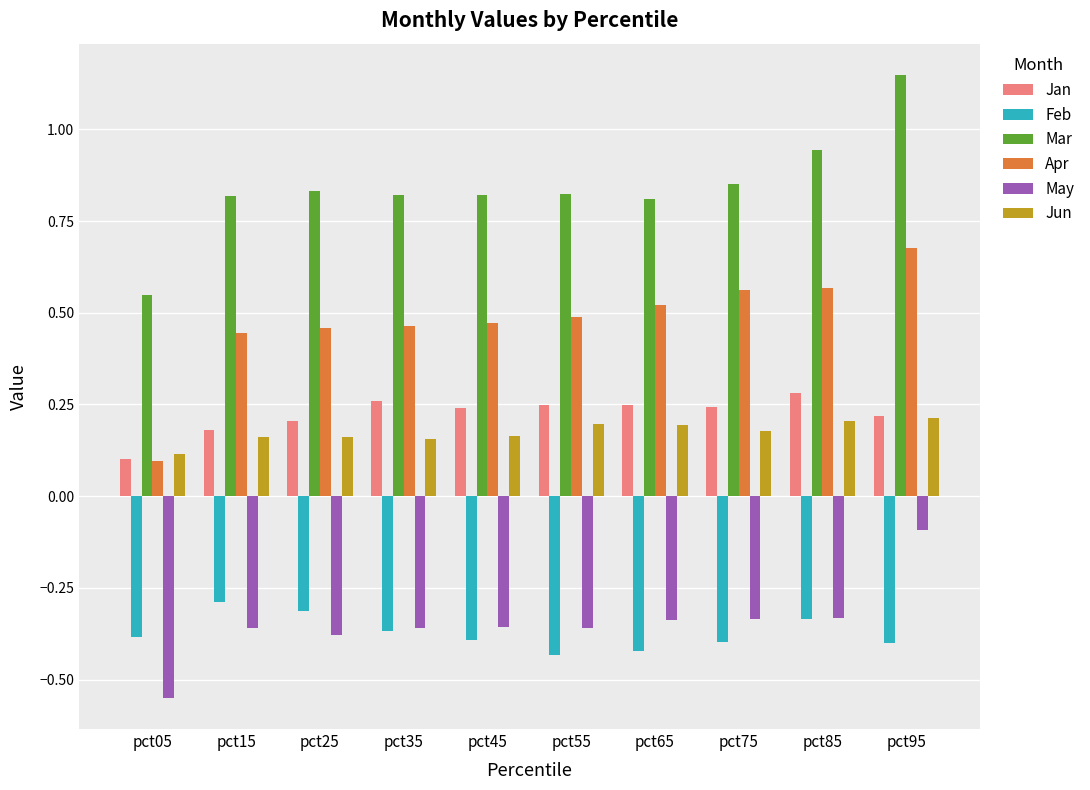

How many bars are there in total?

60